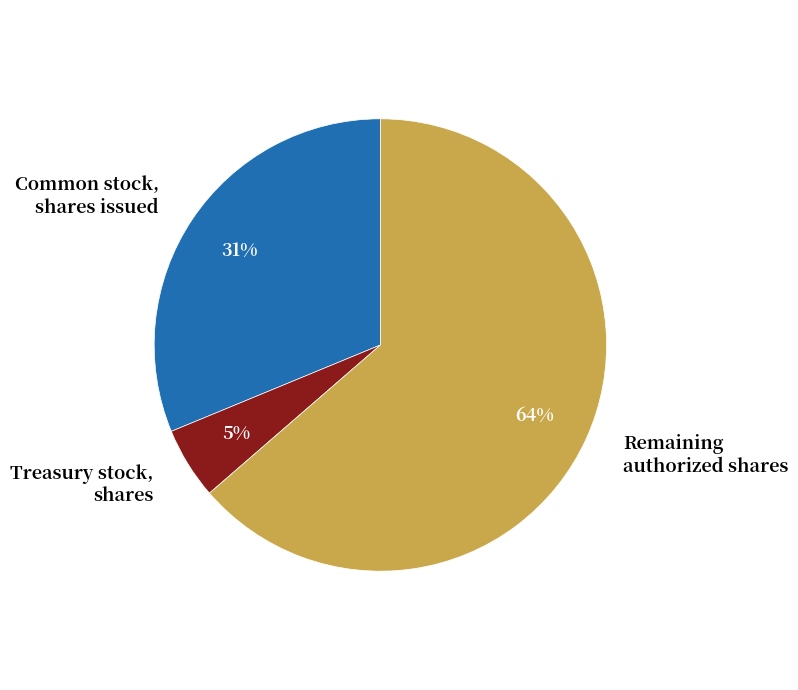

Between Common stock, shares issued and Remaining authorized shares, which is larger?

Remaining authorized shares